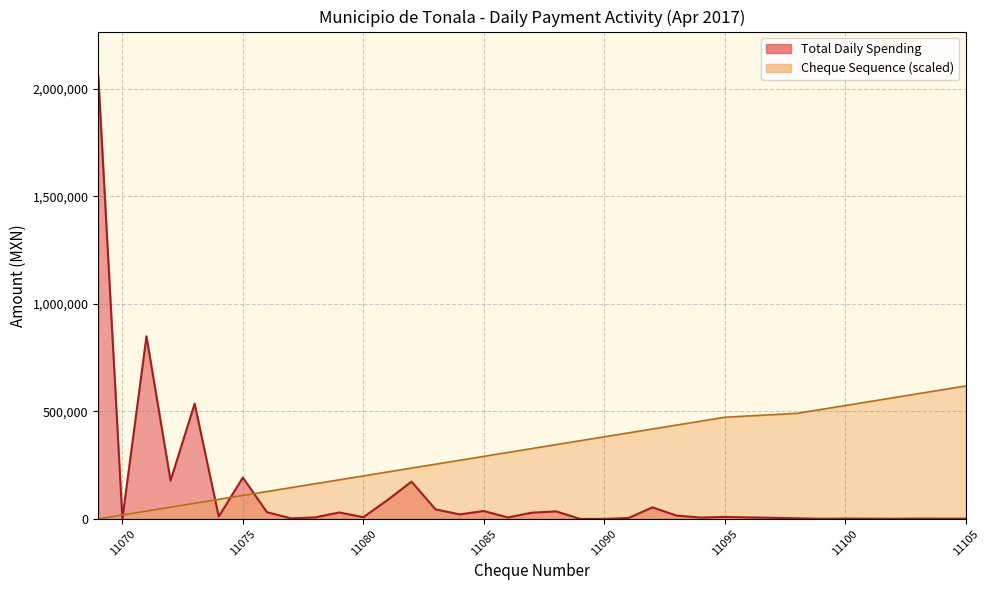

How many data points does each series have?

35